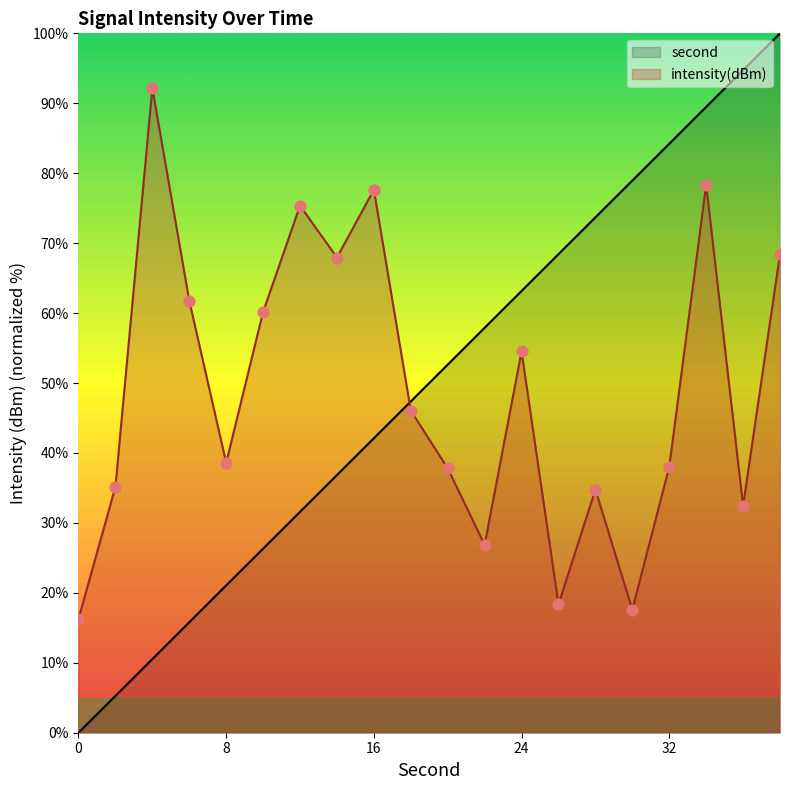

Which series has the largest total across all categories?

second